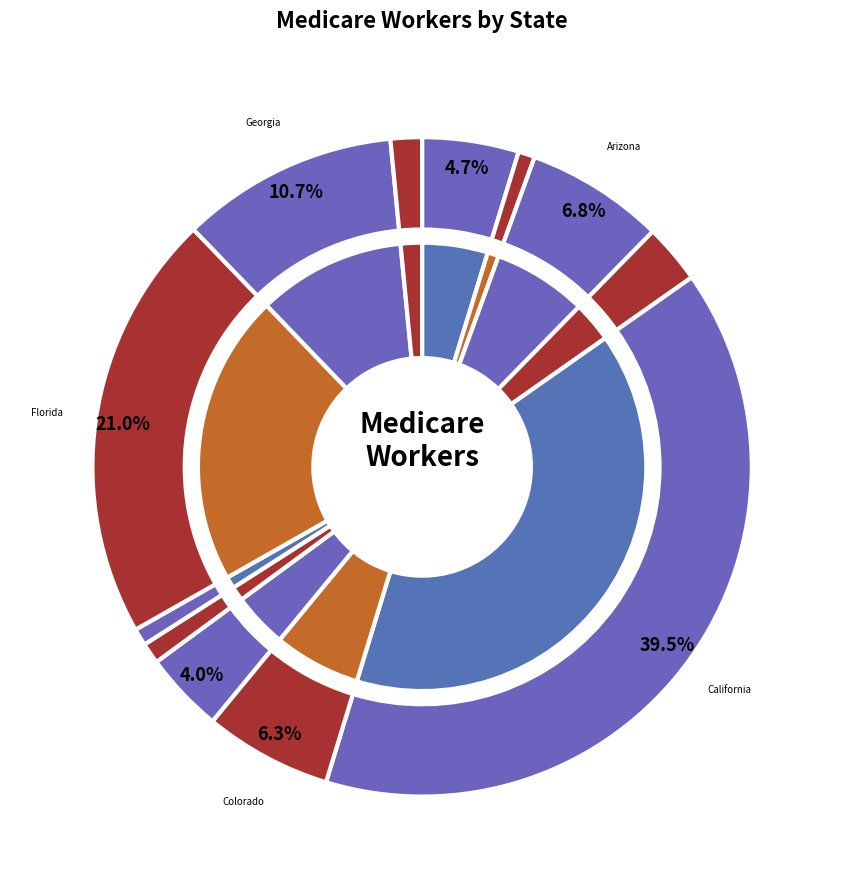

How many segments does this pie chart have?

12